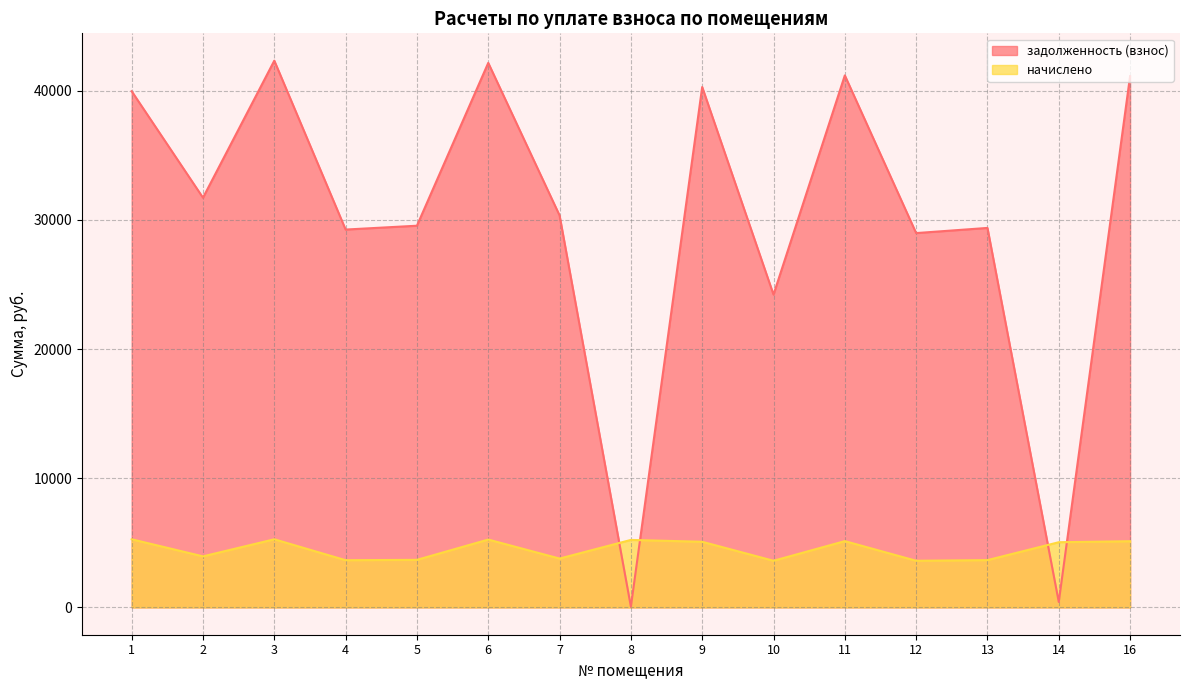

Between 8 and 12, which series saw the biggest shift?

задолженность (взнос)